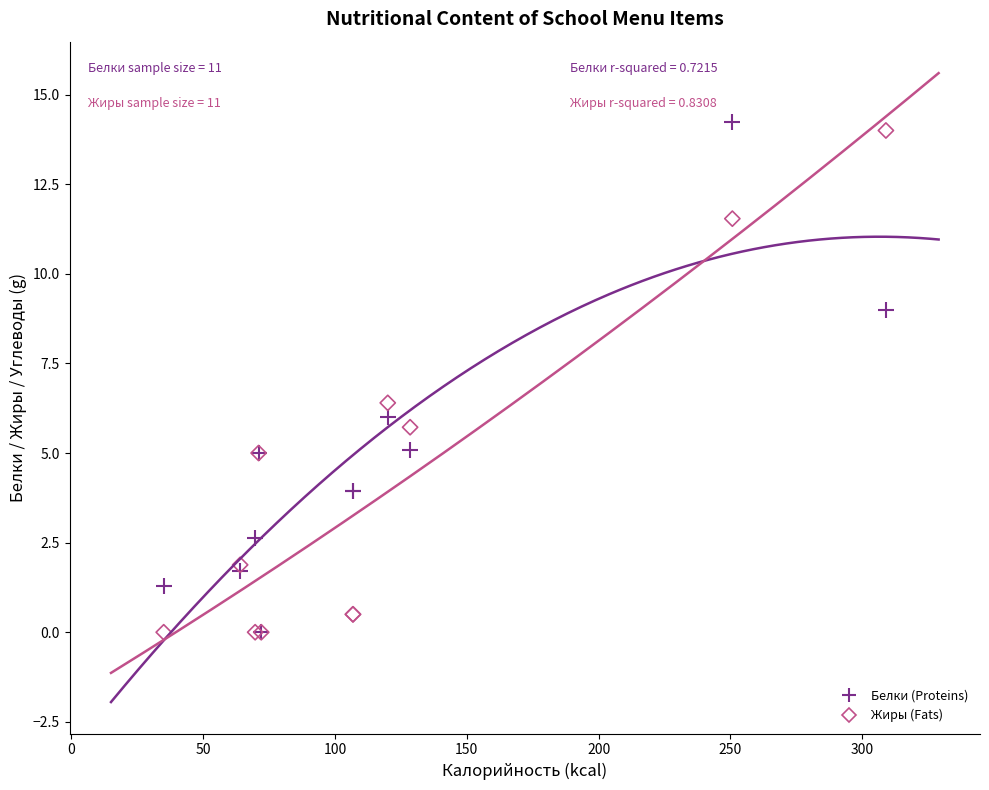

What are all the series names shown in the legend?

Белки (Proteins), Жиры (Fats)